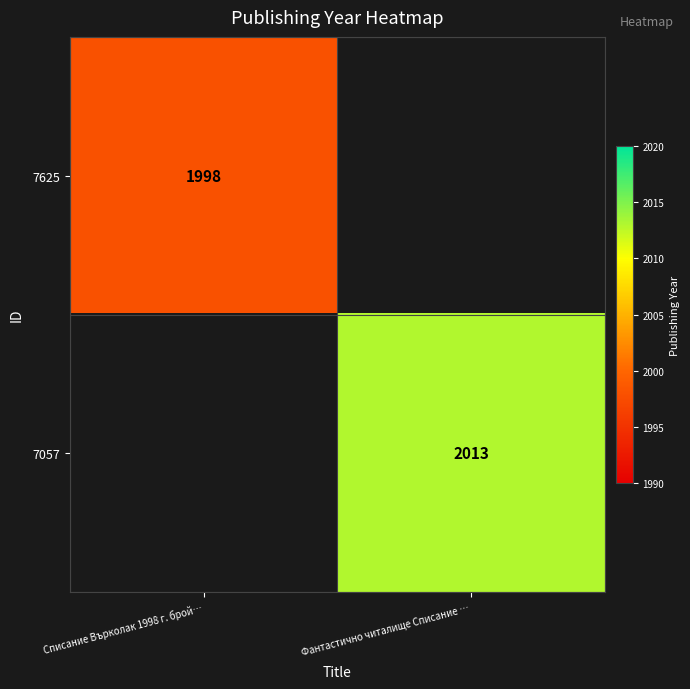

What is the minimum value shown in the chart?

1998.0